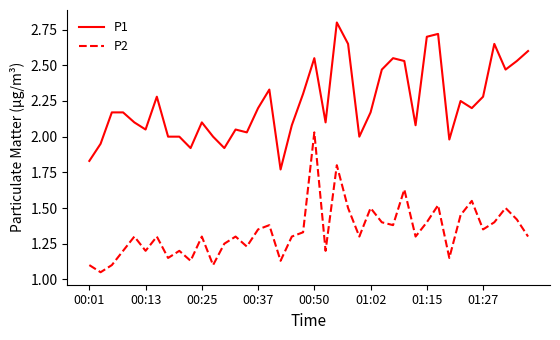

Which series has the largest total across all categories?

P1